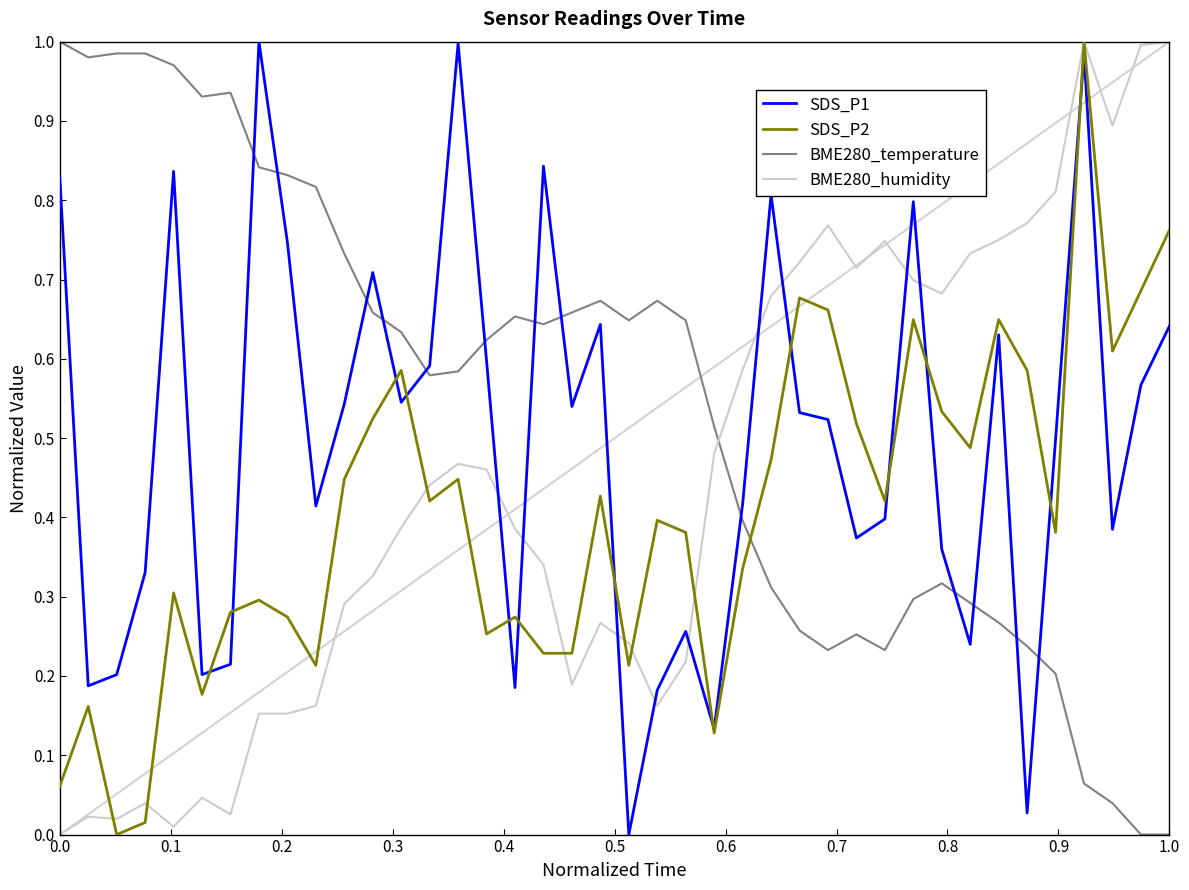

In BME280_temperature, how many points are higher than both neighbors (excluding endpoints)?

6